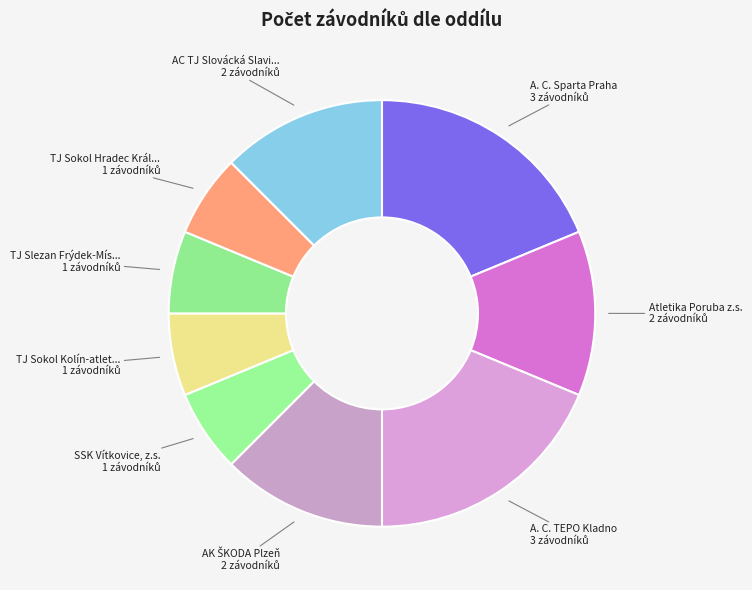

Is there any slice that represents more than half of the pie?

No